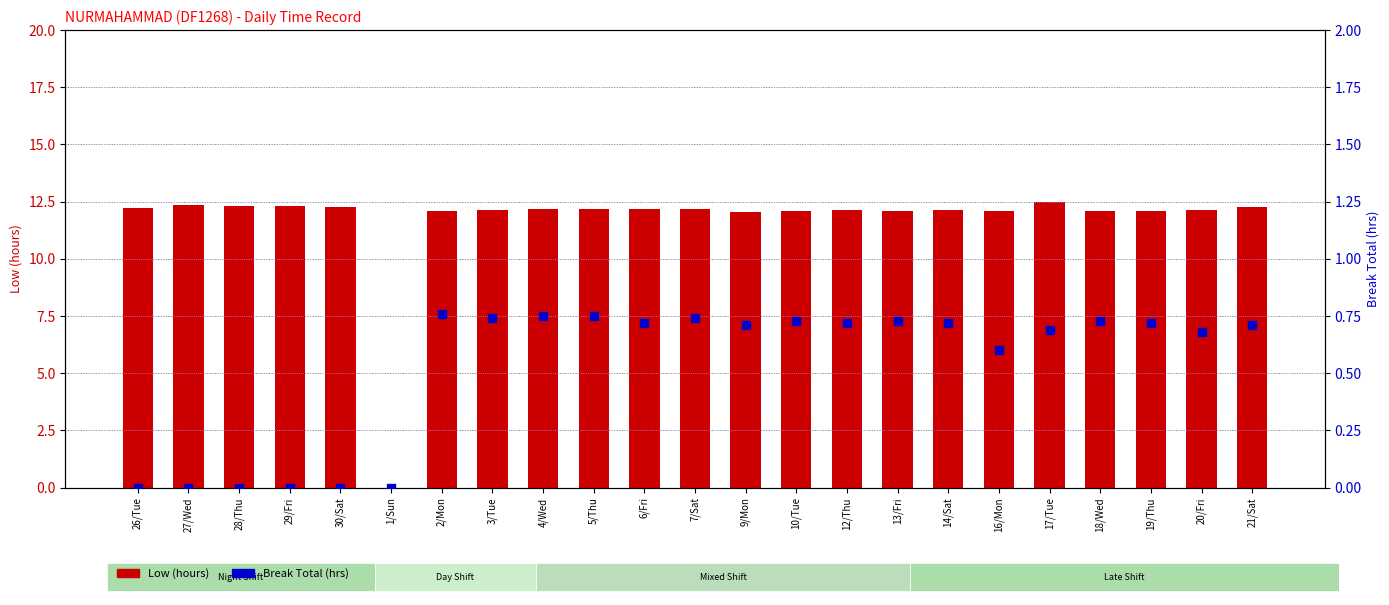

Which series contains the lowest Y value?

Low (hours)